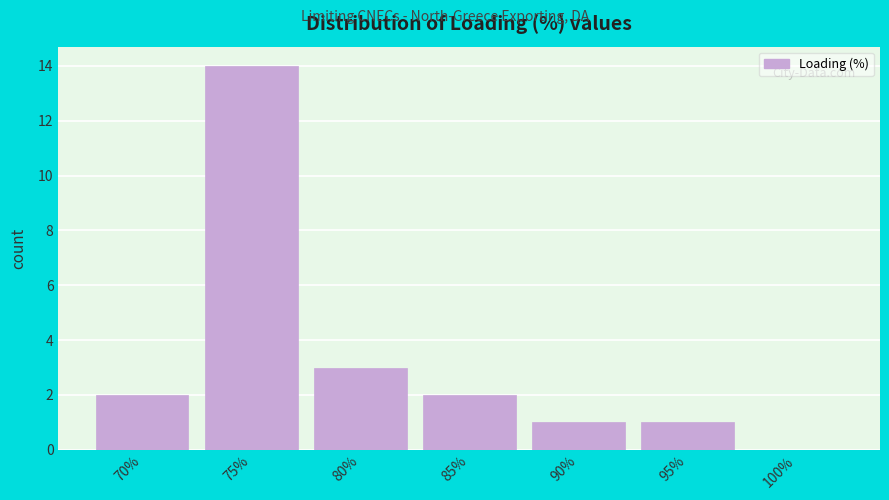

Reading right to left, what are all the values shown in this chart?

100%=0	95%=1	90%=1	85%=2	80%=3	75%=14	70%=2